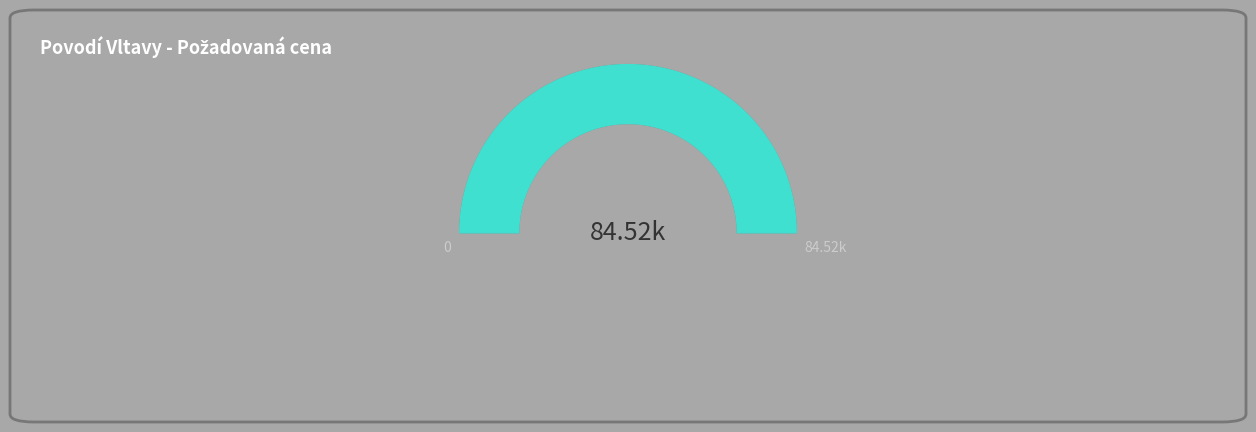

The 85932 slice represents 32% of the pie. True or false?

False